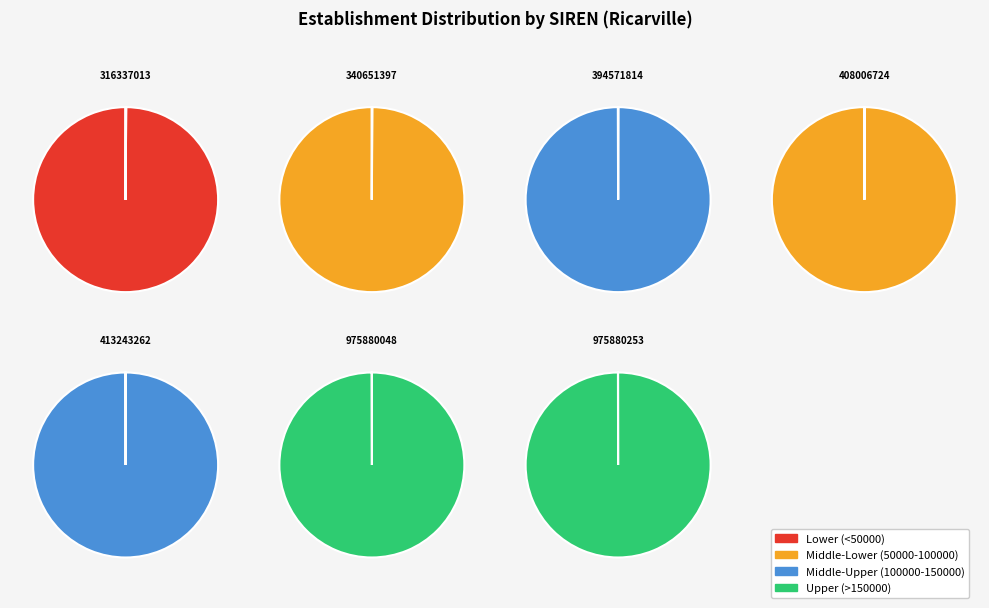

To the nearest percent, what is the average slice percentage?

14%